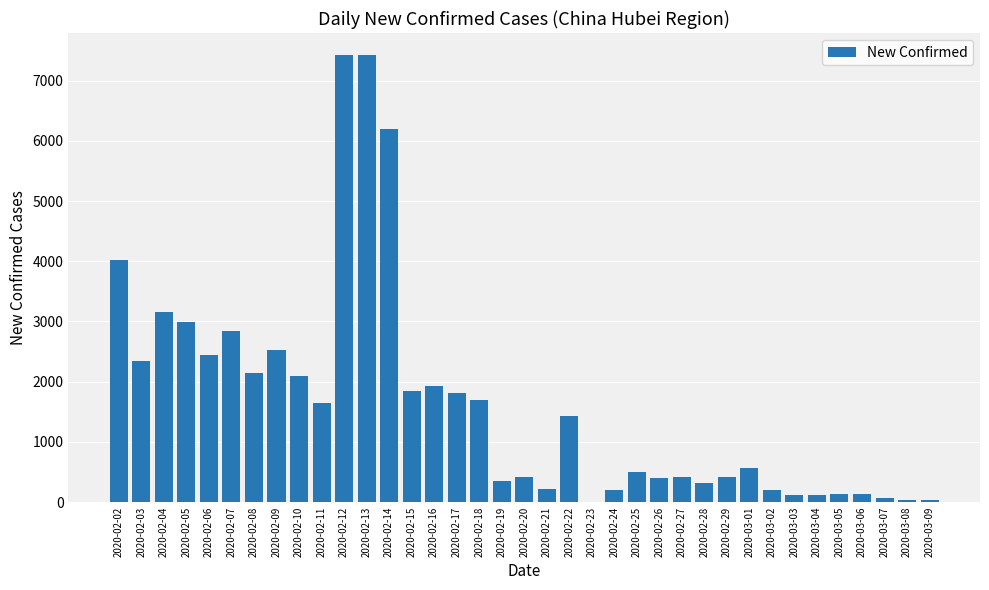

What is the maximum value shown in the chart?

7420